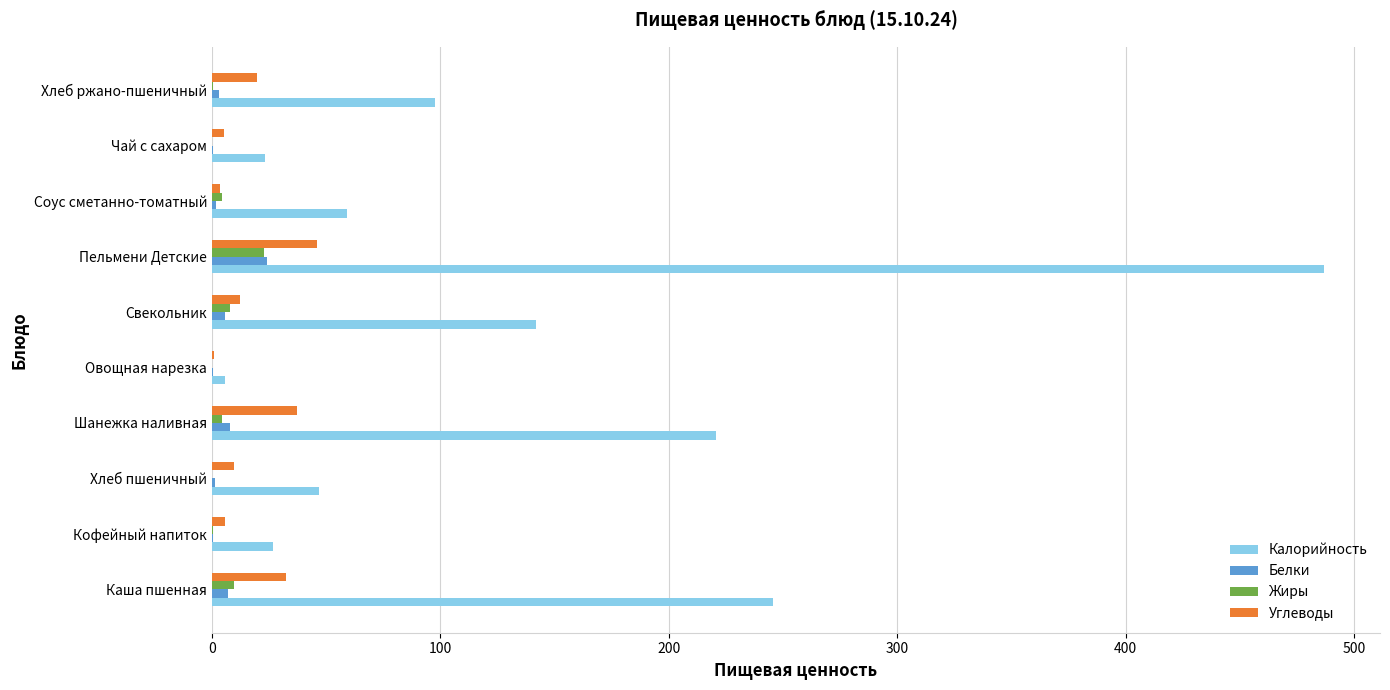

Which category has the highest value across all series?

Пельмени Детские